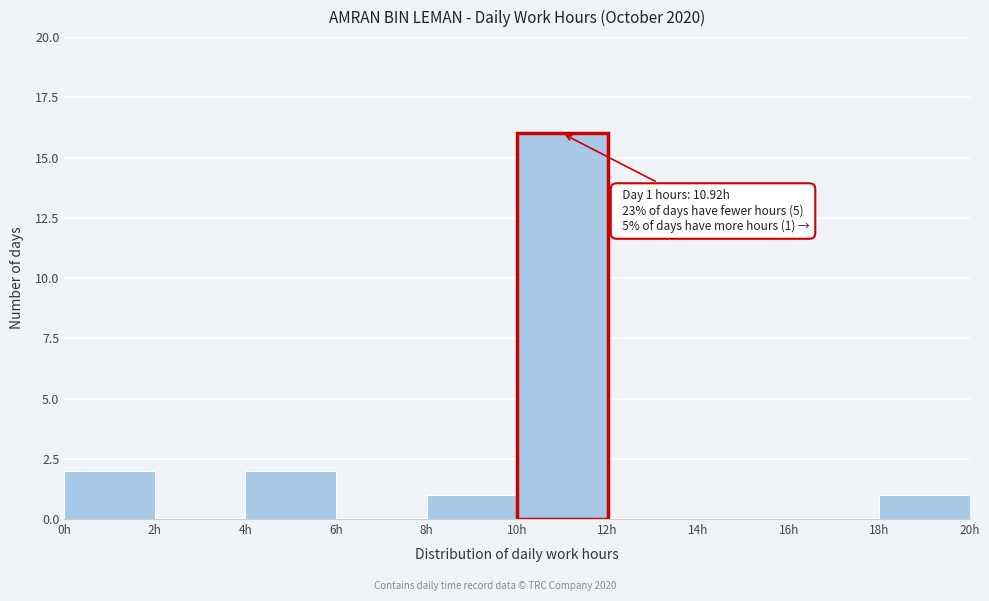

Over which range of the x-axis is the bar tallest?

10 to 12